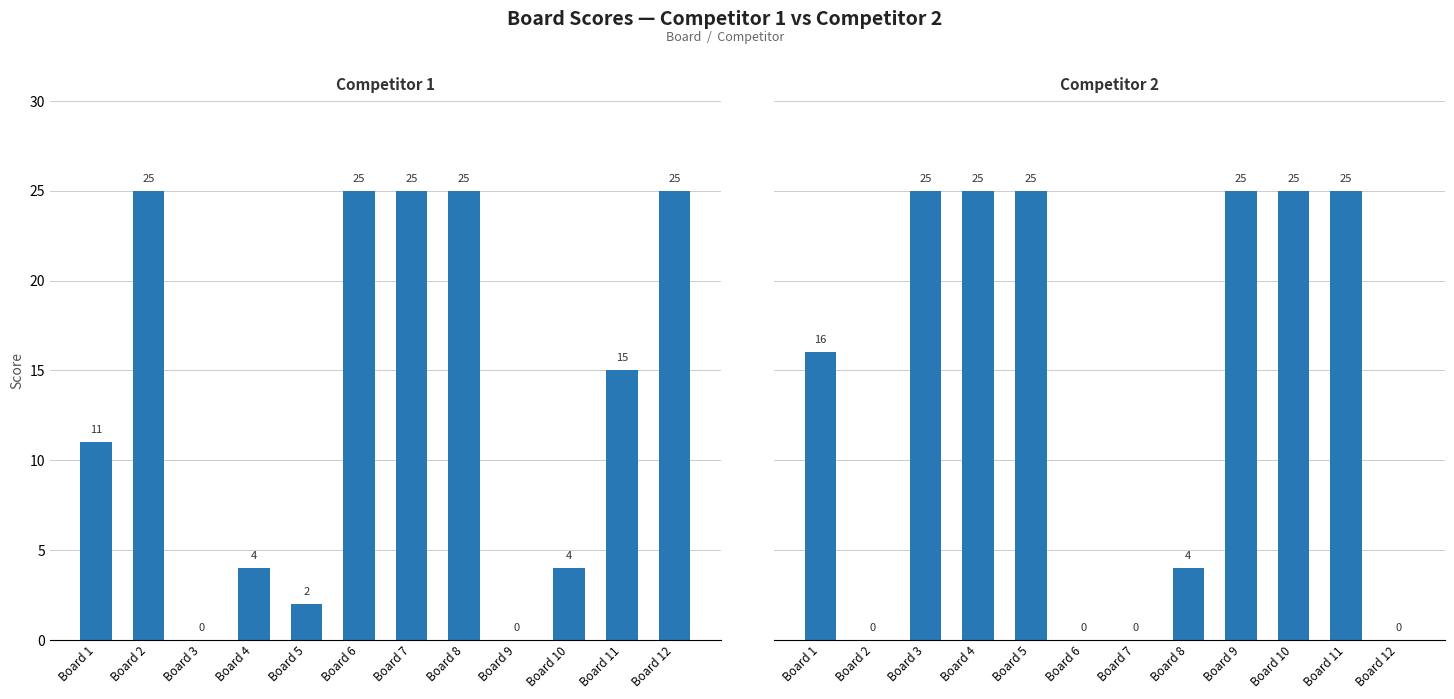

Are the bars grouped side by side (vs. stacked)?

Yes